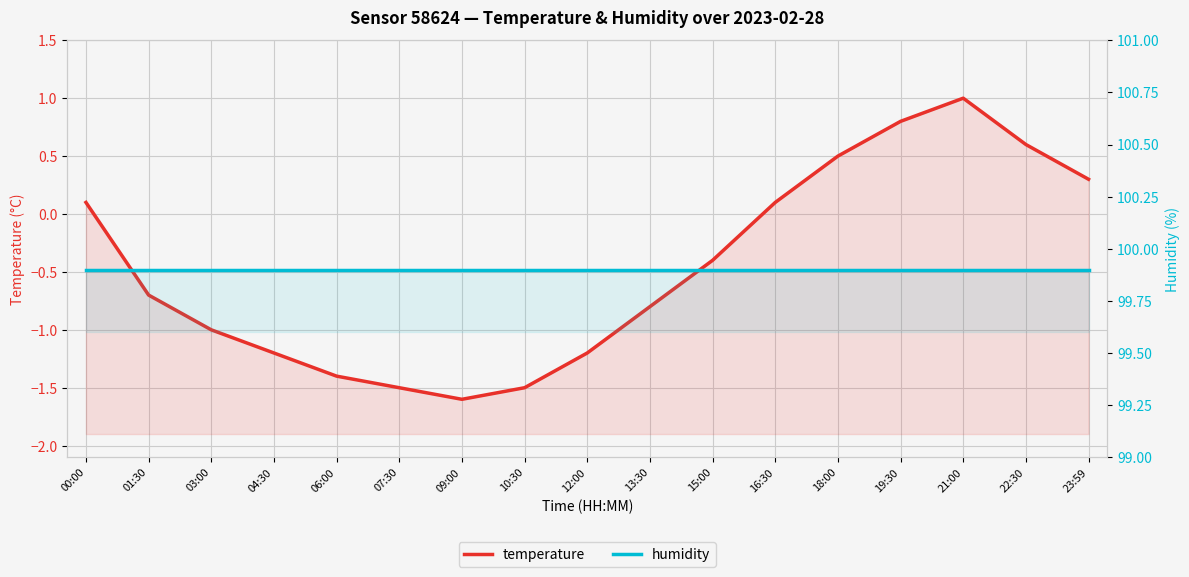

Rank the series at 12:00 from lowest to highest value.

temperature, humidity